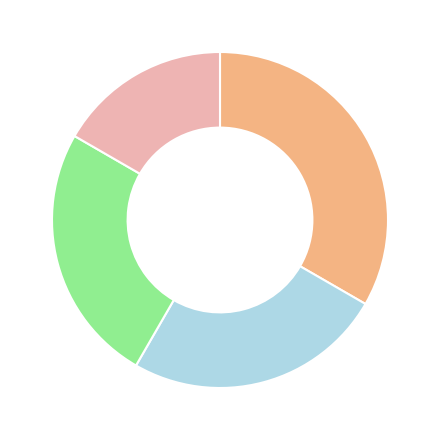

Is there a majority slice in this chart?

No